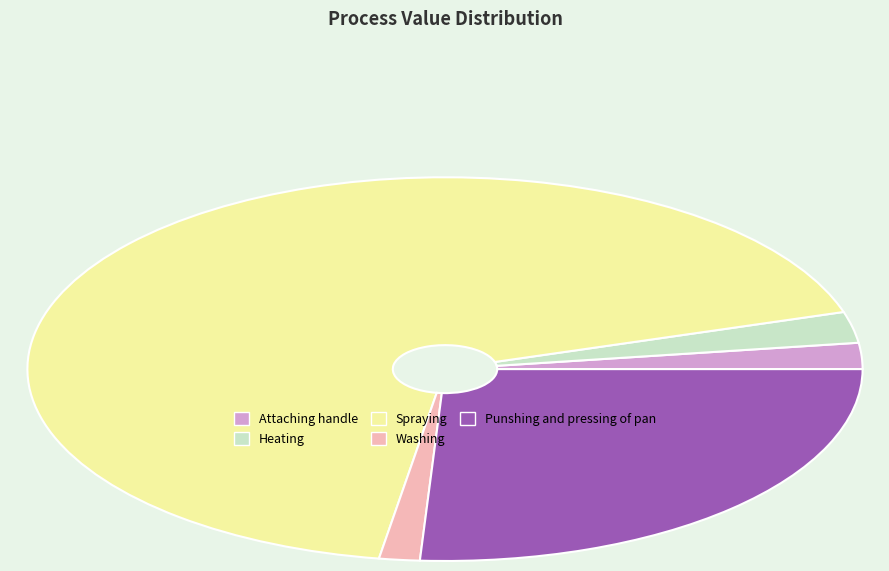

Between Punshing and pressing of pan and Heating, which is larger?

Punshing and pressing of pan